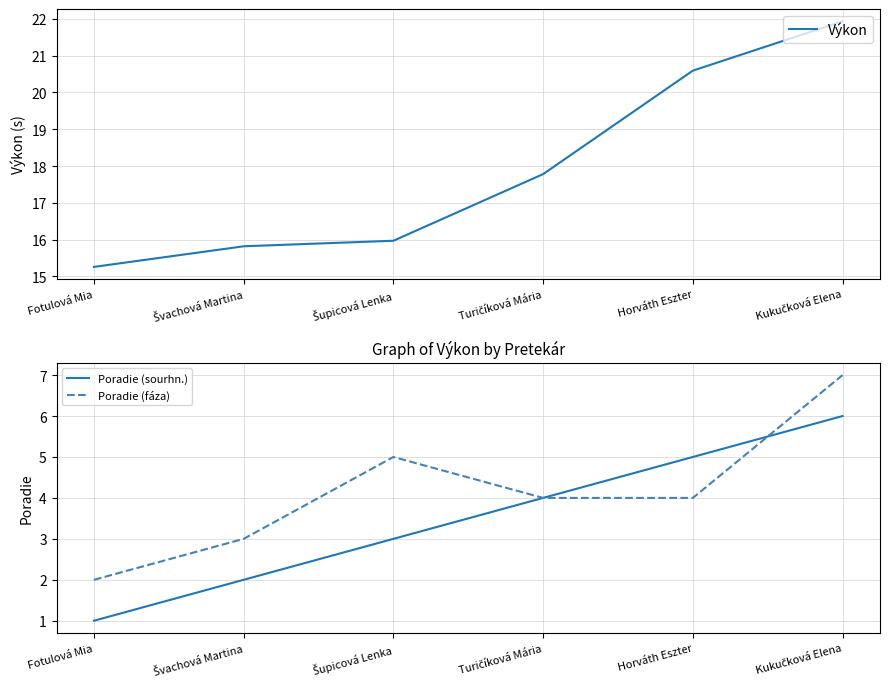

Between Horváth Eszter and Kukučková Elena, which is larger?

Kukučková Elena